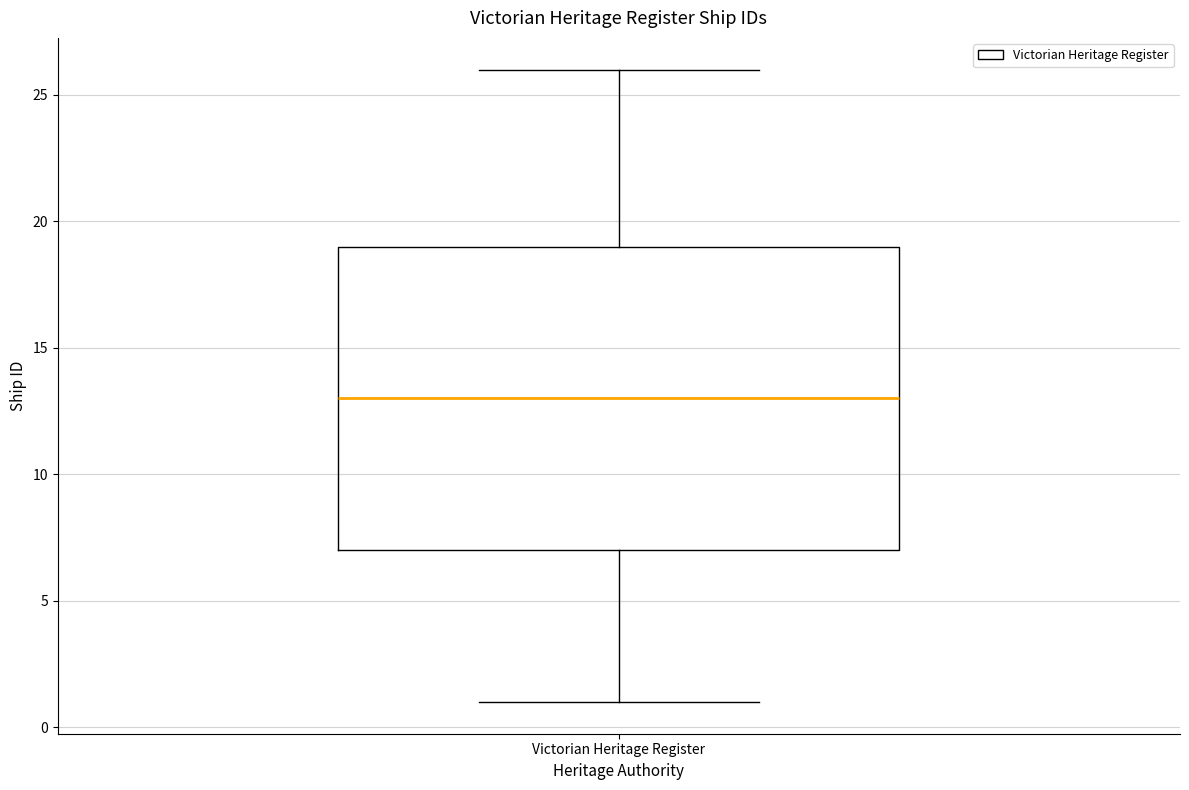

Where is the upper edge of the box for Victorian Heritage Register on the y-axis? The values are not printed on the chart, so give them approximately, as read against the axis.

19